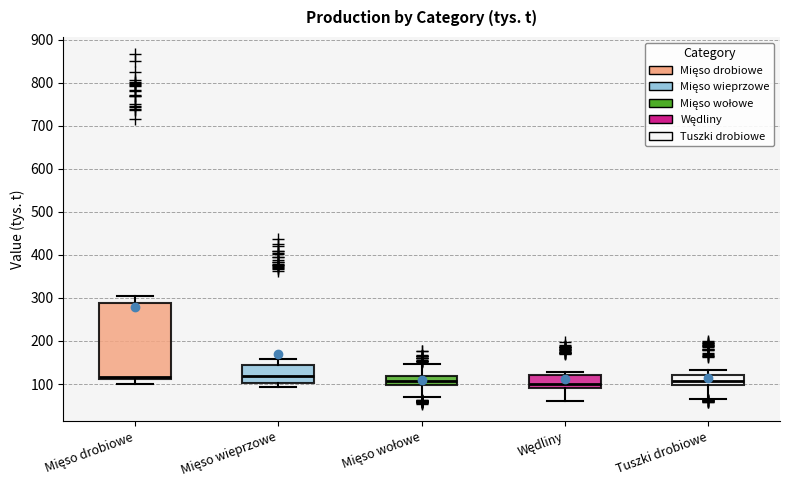

Reading left to right, read every box against the y-axis: the position of its median line, the range the box covers, and the ends of its whiskers. The values are not printed on the chart, so give them approximately, as read against the axis.

Mięso drobiowe: median 120, box 110 to 290, whiskers 100 to 300
Mięso wieprzowe: median 120, box 100 to 140, whiskers 90 to 160
Mięso wołowe: median 110, box 100 to 120, whiskers 70 to 150
Wędliny: median 100, box 90 to 120, whiskers 60 to 130
Tuszki drobiowe: median 110, box 100 to 120, whiskers 60 to 130